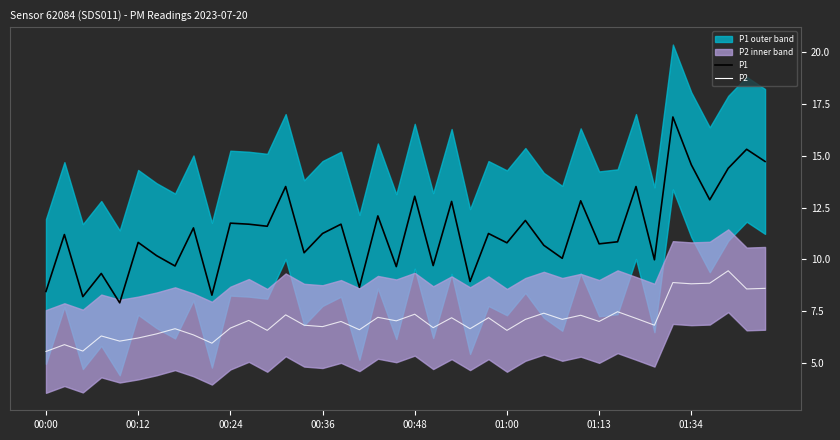

What is the difference between the highest and lowest values at 00:48?

5.7